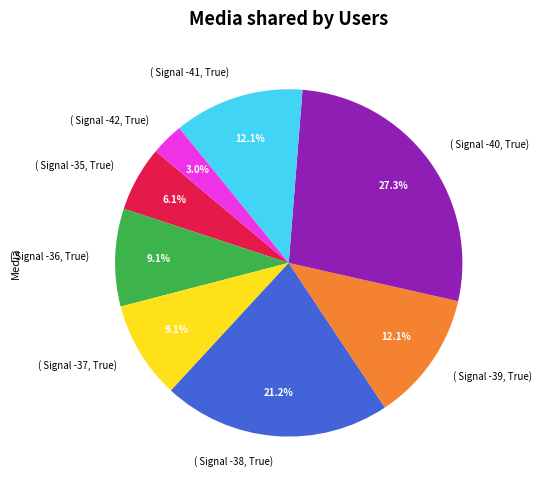

Does any single category account for the majority?

No